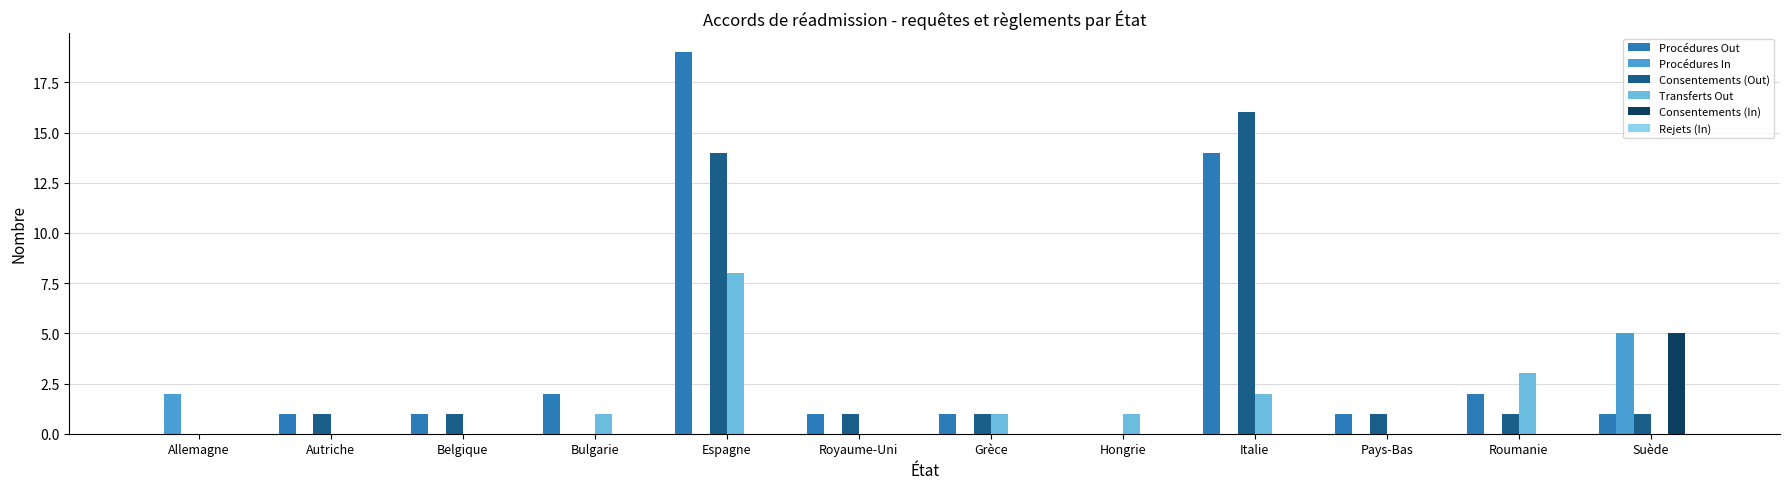

At which category is the sum across all series the highest?

Espagne